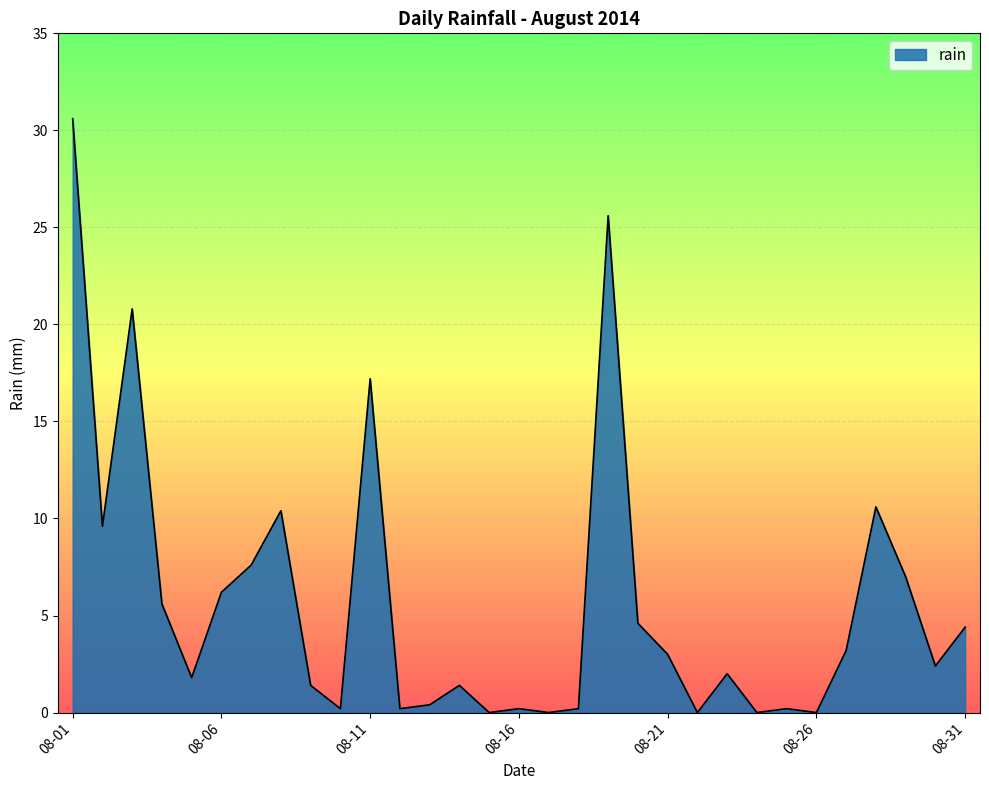

What is the maximum value shown in the chart?

30.6